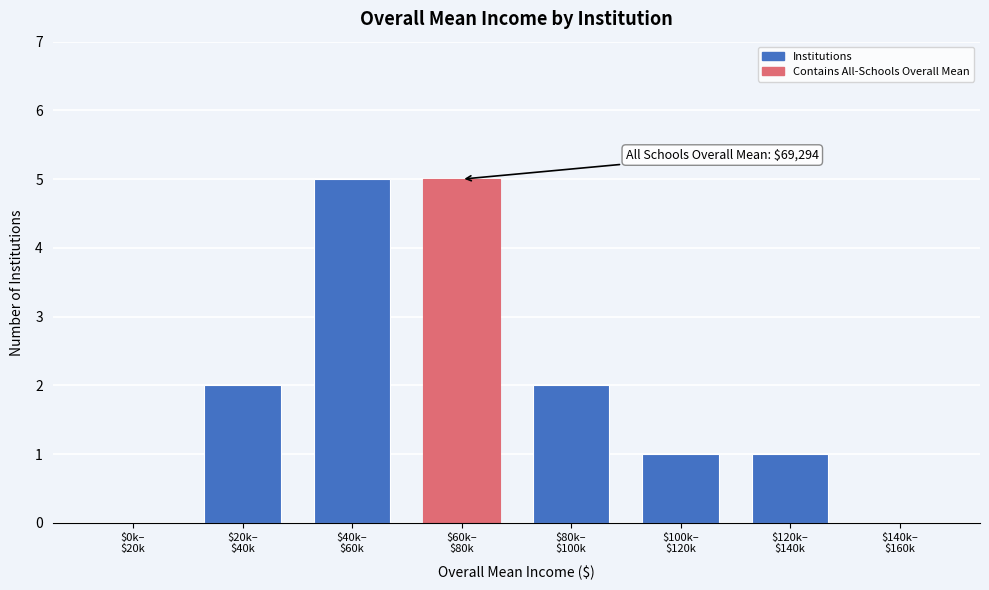

How many series are shown in this chart?

1